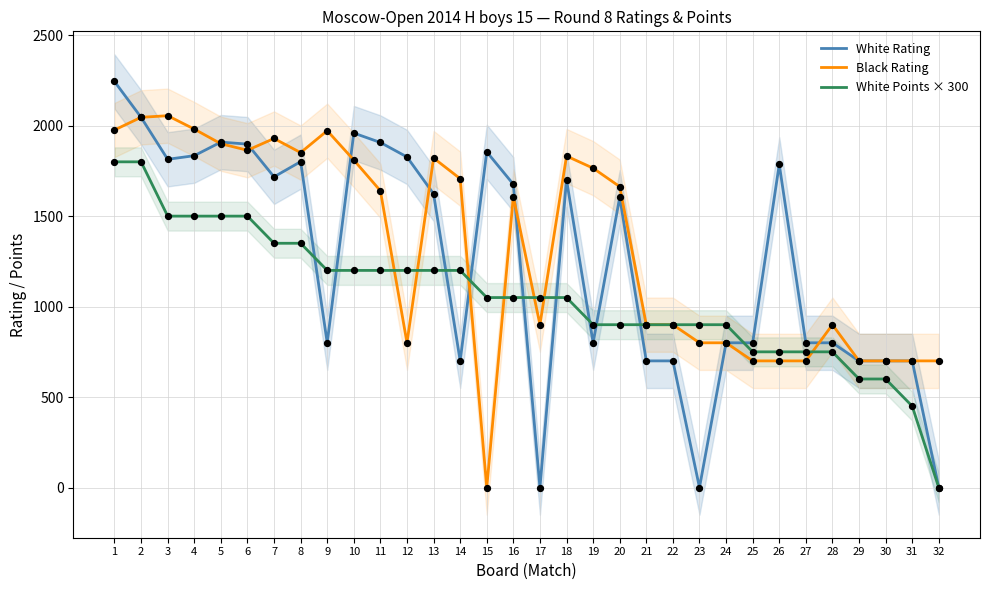

What are all the series names shown in the legend?

White Rating, Black Rating, White Points × 300